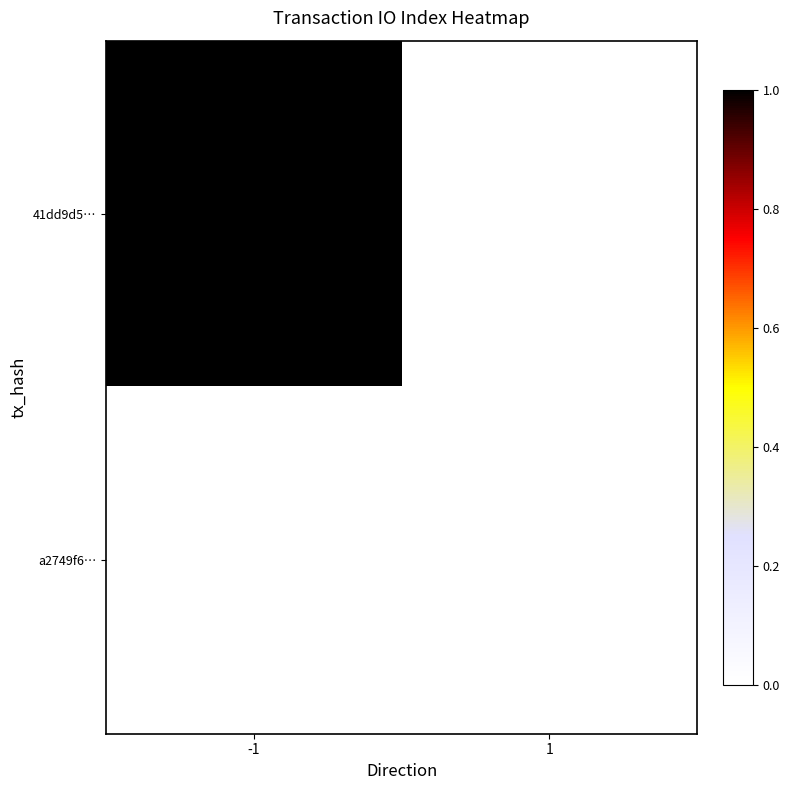

How many distinct data groups are displayed?

2